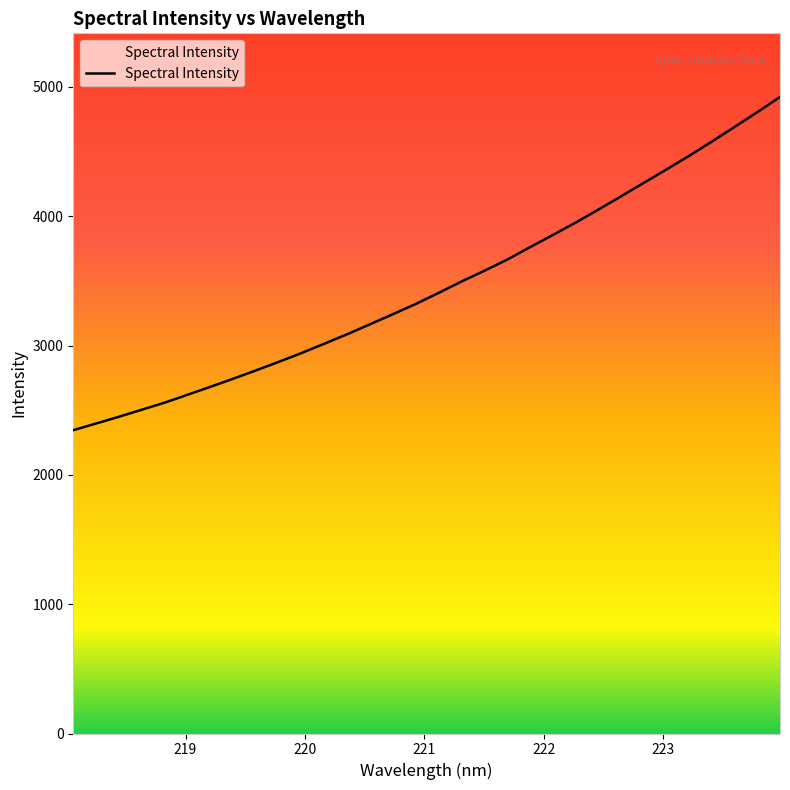

What is the maximum value shown in the chart?

4922.3